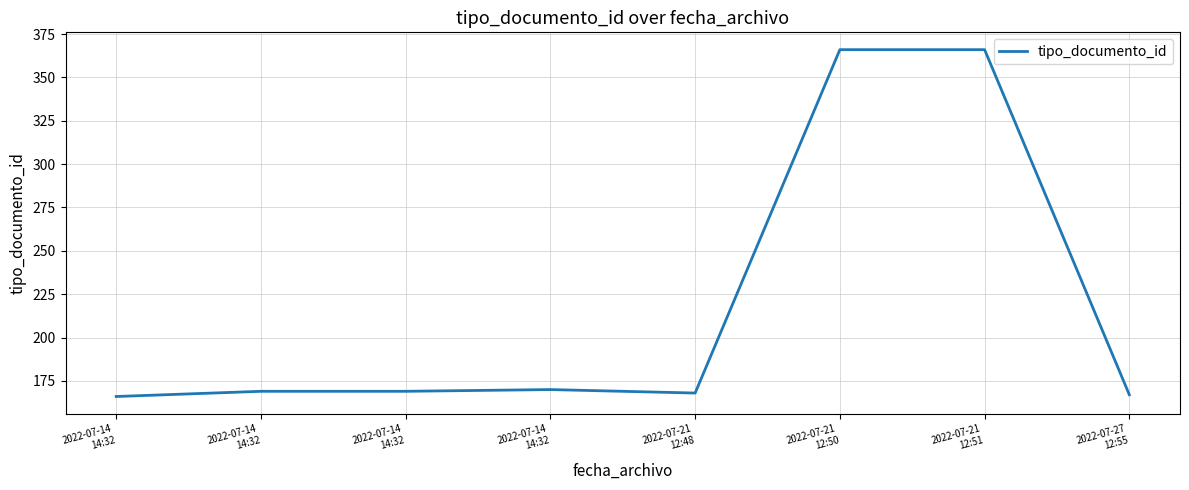

True or false: the data shows 168 at 2022-07-21
12:48.

True